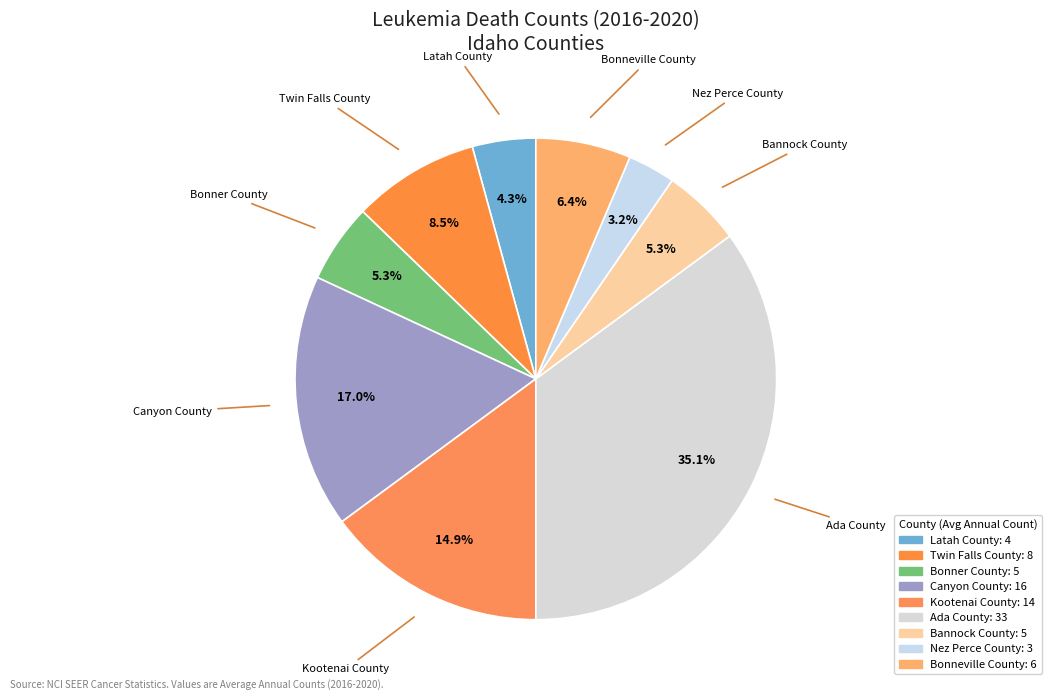

Count the number of slices in the pie.

9